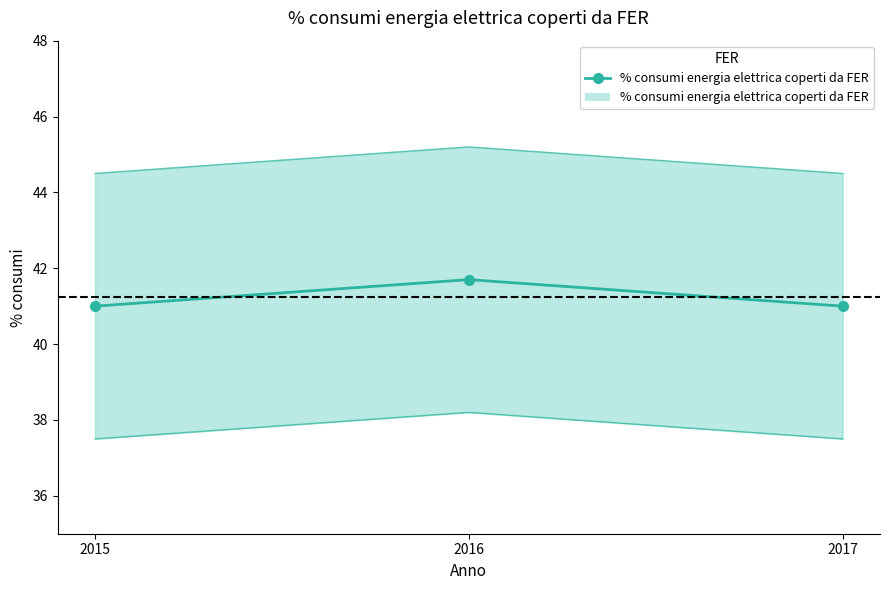

At which label is the value closest to 41?

2015